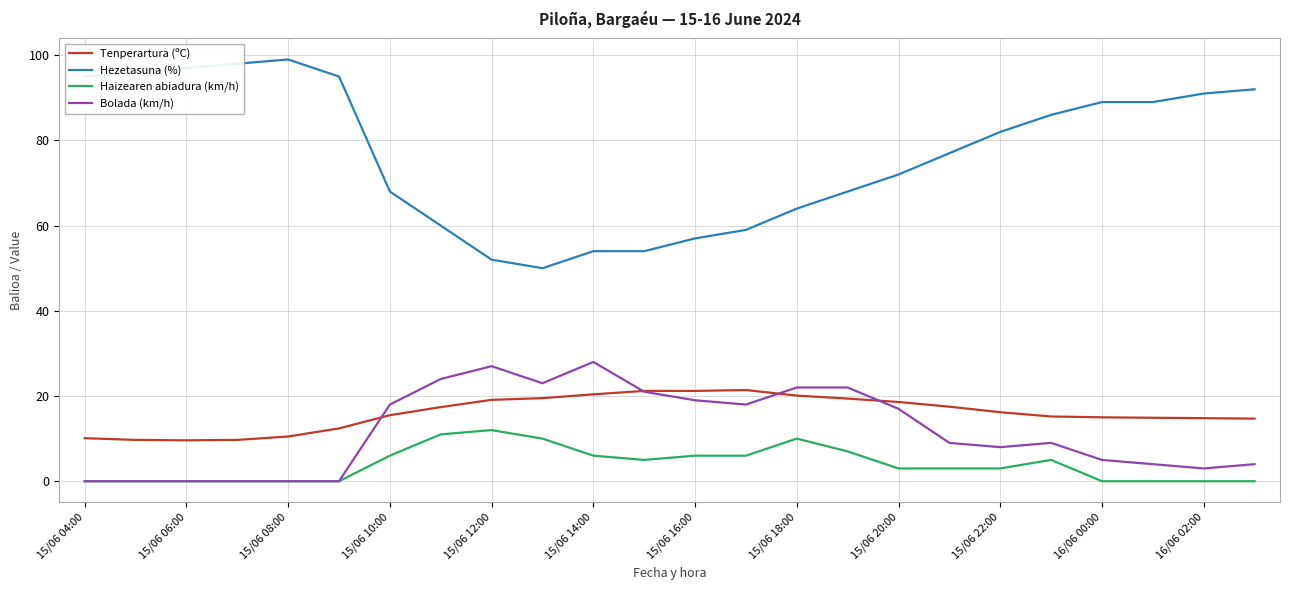

Which series has the widest spread of values?

Hezetasuna (%)